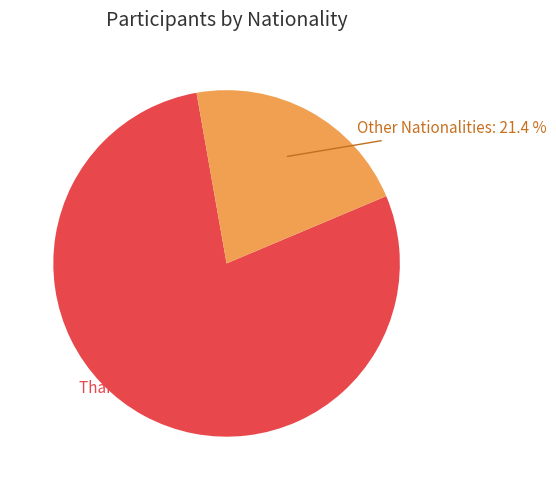

Does any single category account for the majority?

Yes